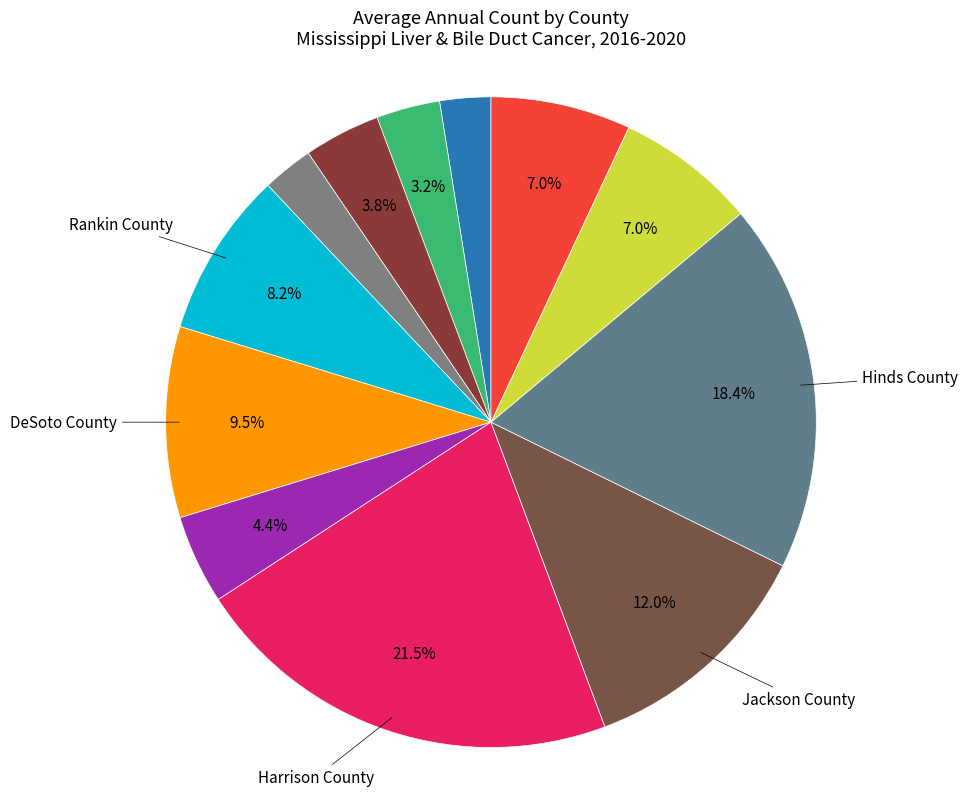

How many slices are in this pie chart?

12